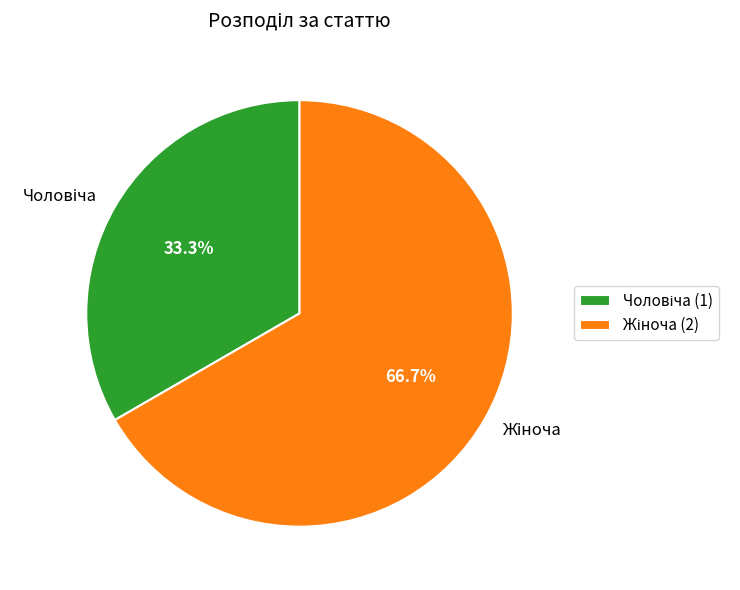

Is there any slice that represents more than half of the pie?

Yes